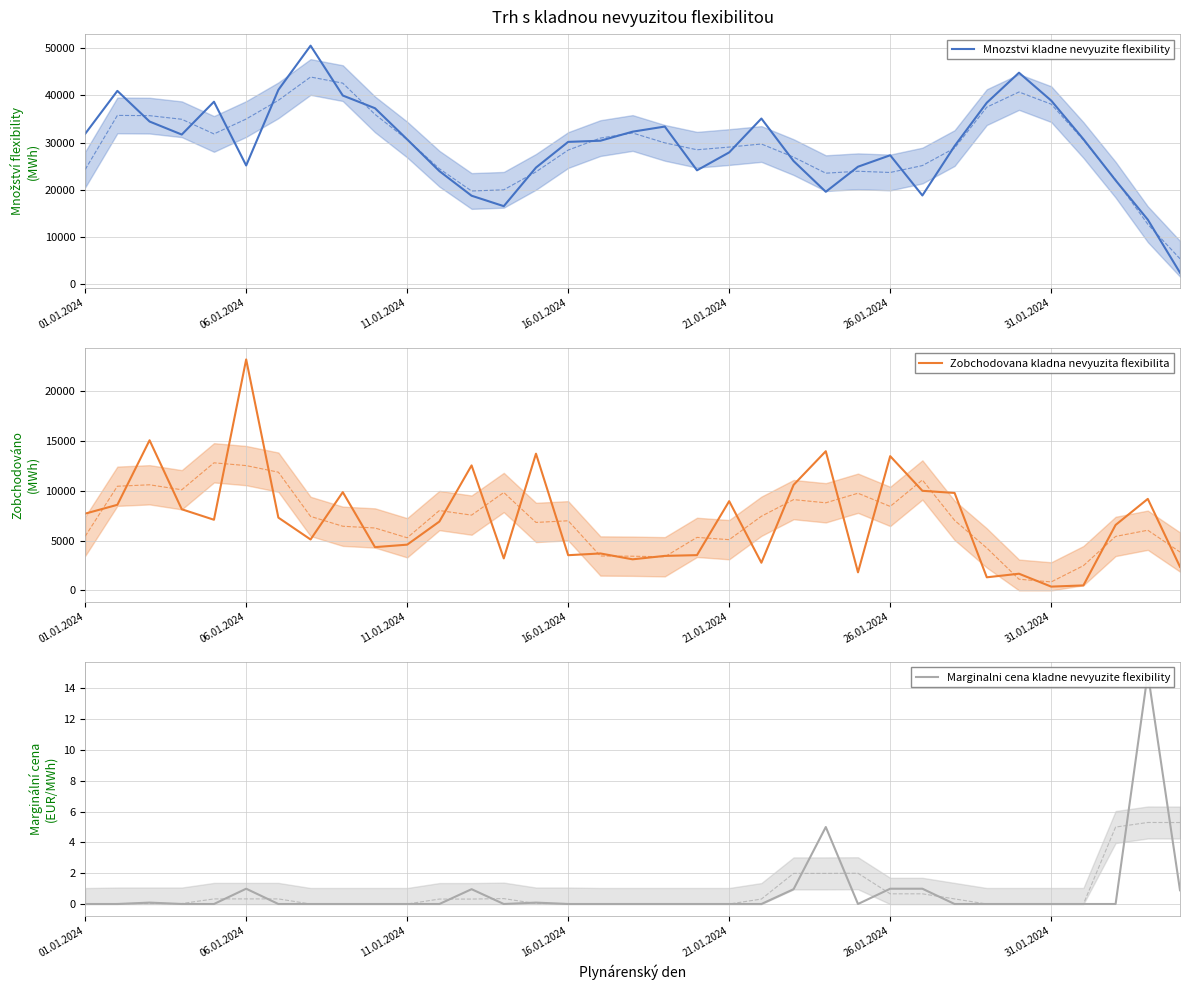

The value of Zobchodovana kladna nevyuzita flexibilita at 11.01.2024 is 4597.2. True or false?

True